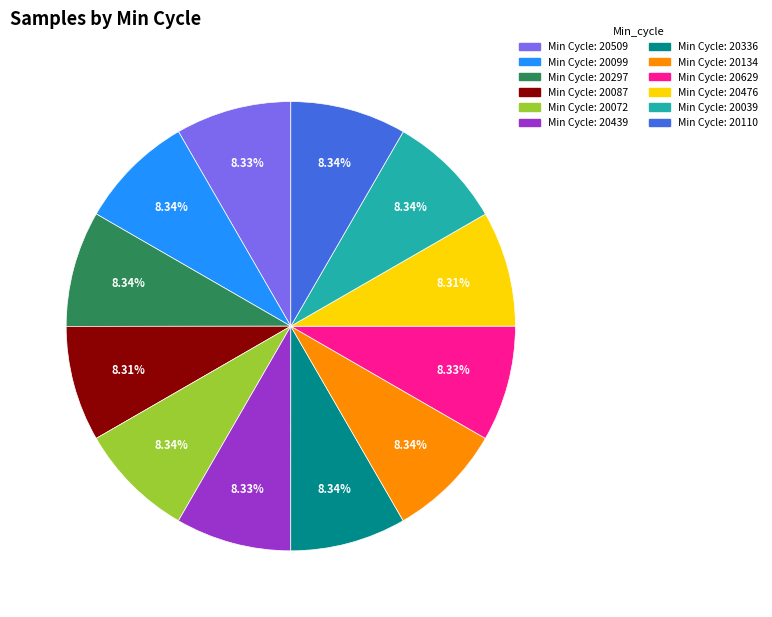

Does any single category account for the majority?

No